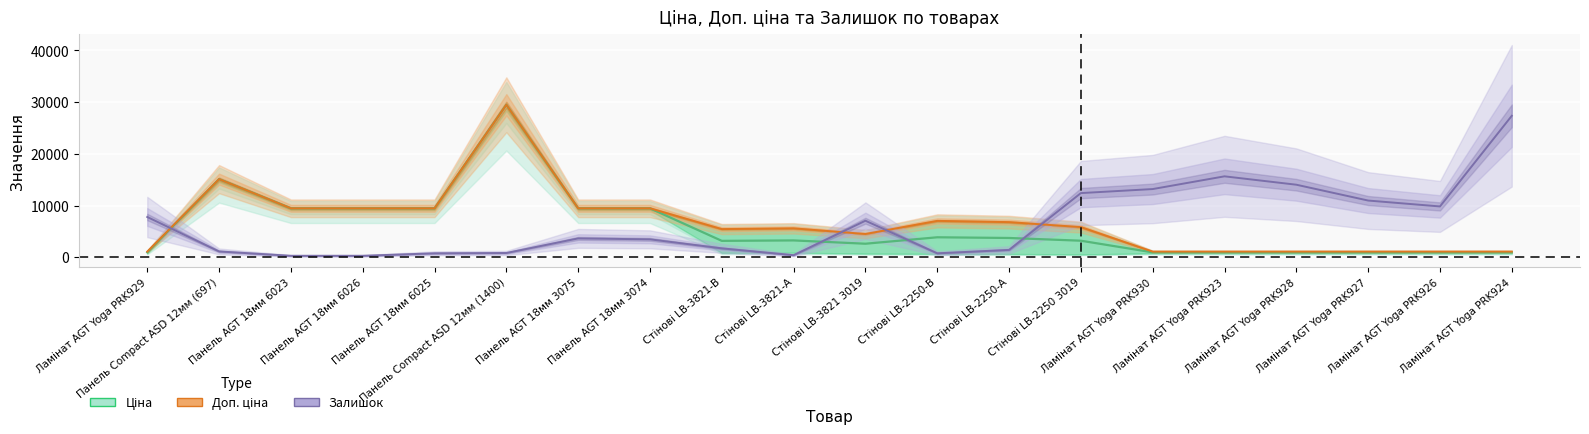

The value of Залишок at Панель AGT 18мм 3074 is 815.9. True or false?

False